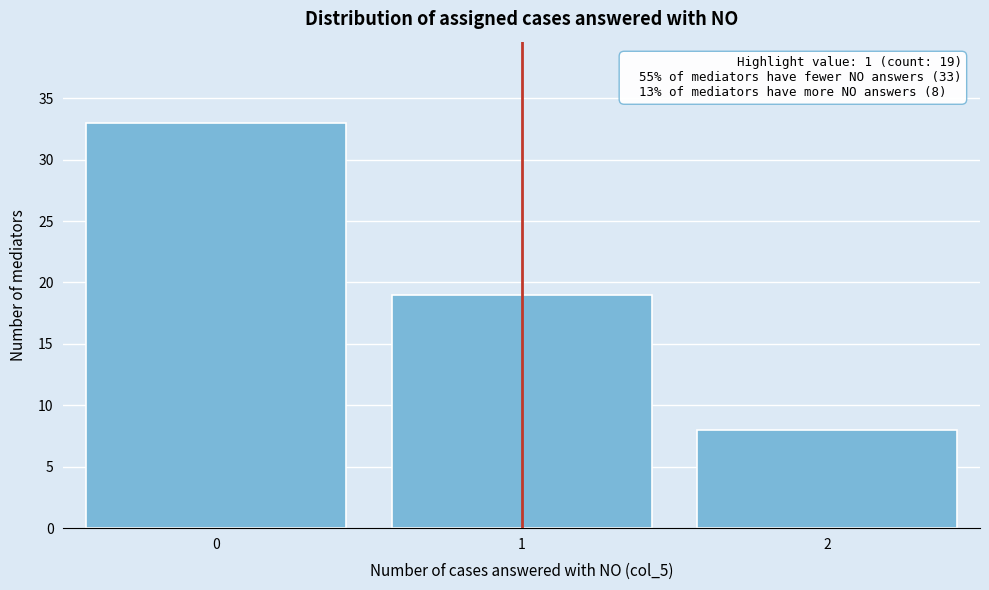

Reading left to right, extract all data points from this chart.

0=33	1=19	2=8